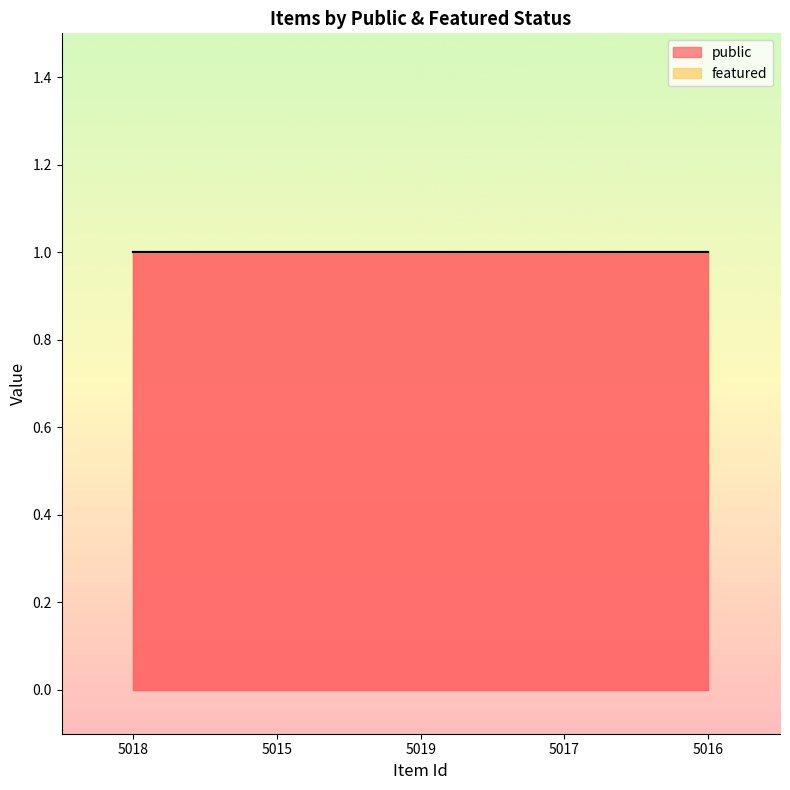

True or false: featured and public intersect in this chart.

False